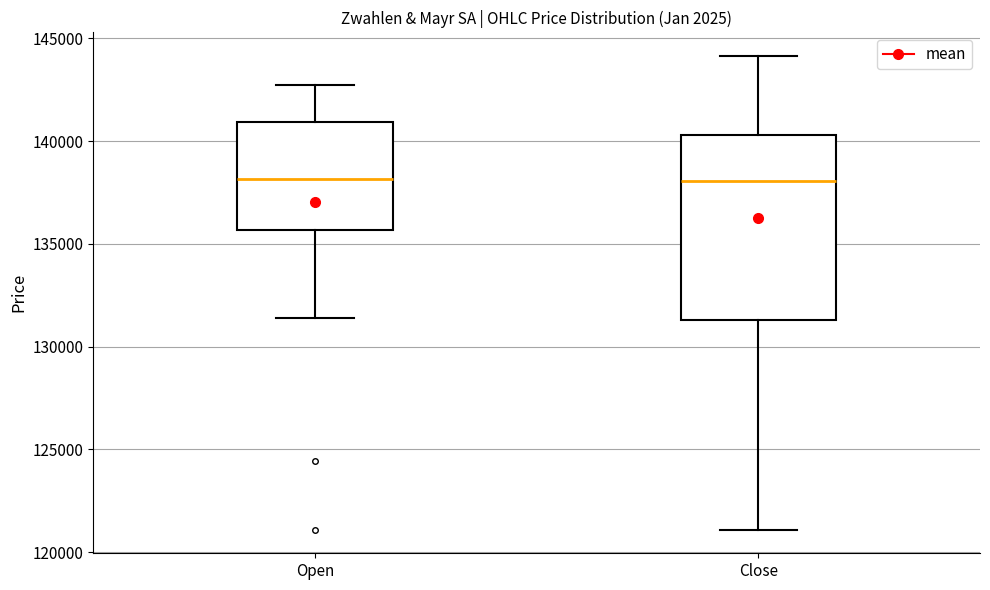

Where is the upper edge of the box for Close on the y-axis? The values are not printed on the chart, so give them approximately, as read against the axis.

140500